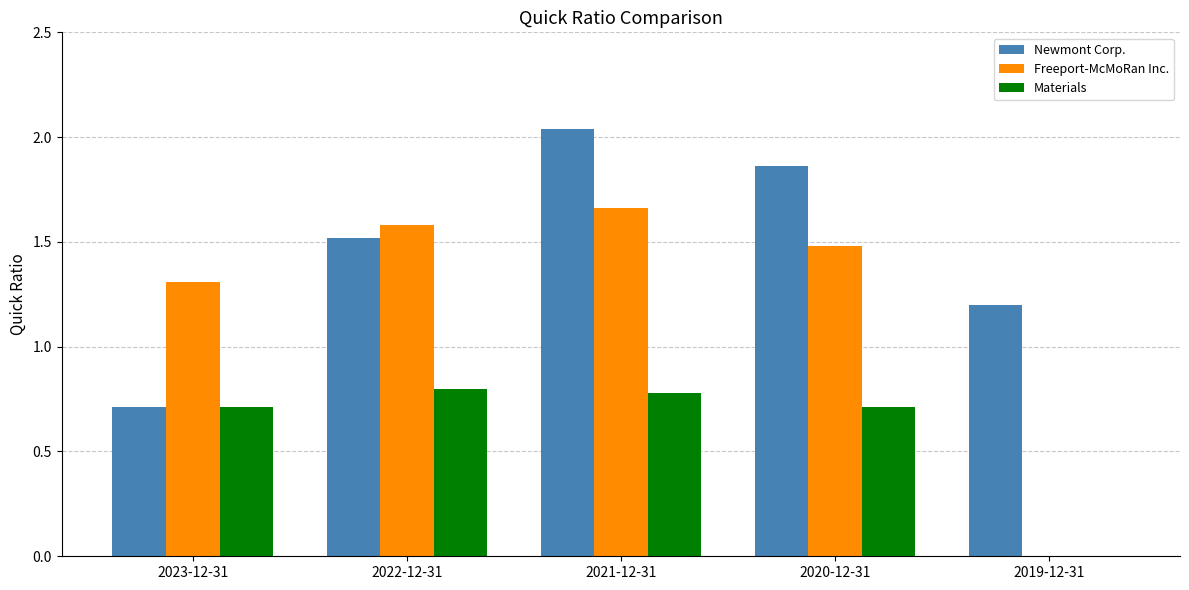

How many groups of bars are there?

5